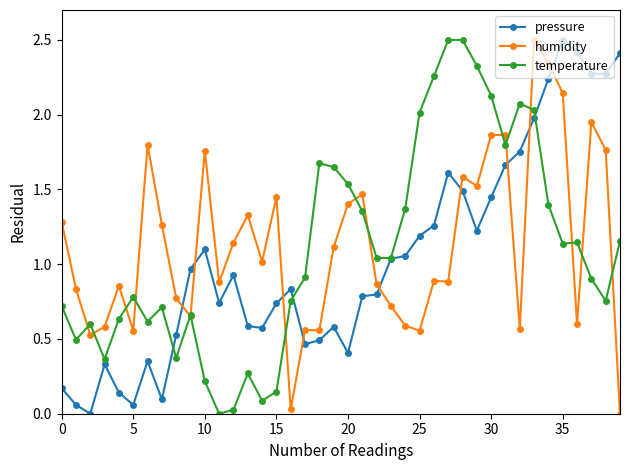

Does the chart have visible grid lines?

No